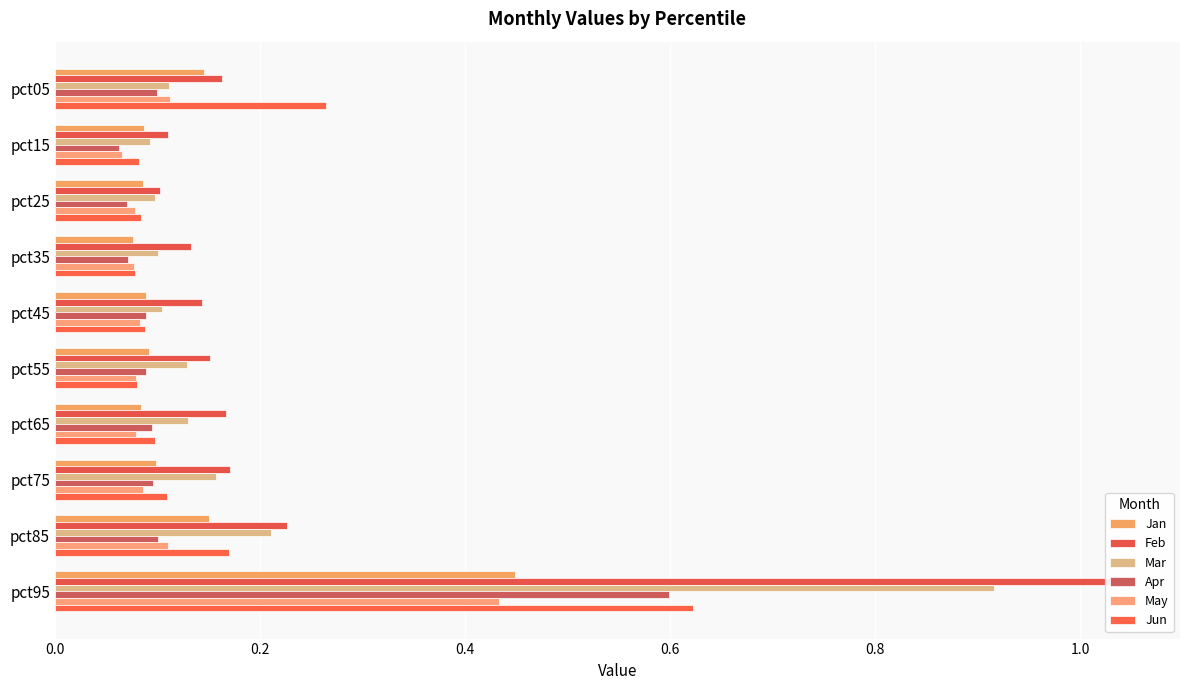

What is the difference between the highest and lowest values at pct85?

0.1